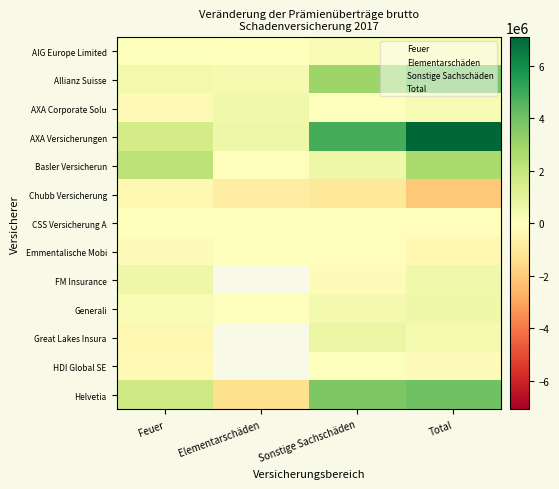

List the labels in order of Emmentalische Mobi value, smallest first.

Total, Feuer, Sonstige Sachschäden, Elementarschäden